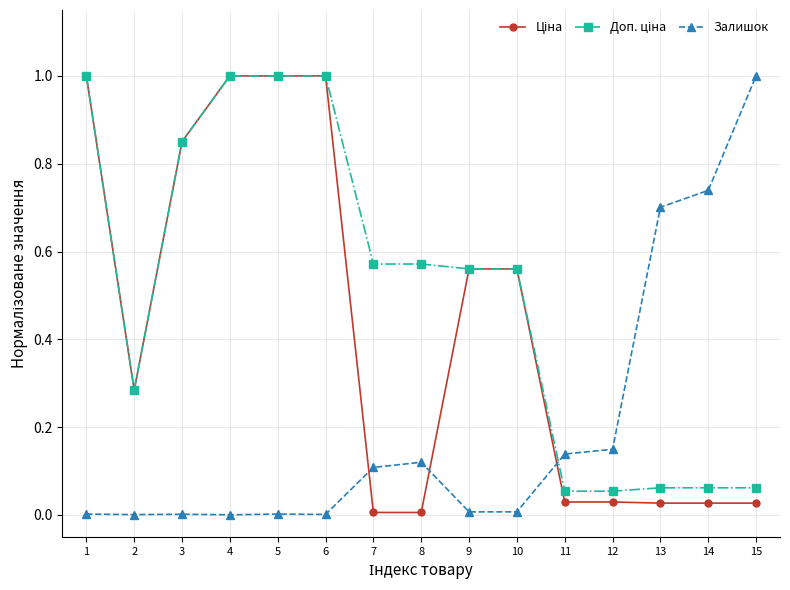

The Залишок series shows 0.0 at 2. True or false?

True